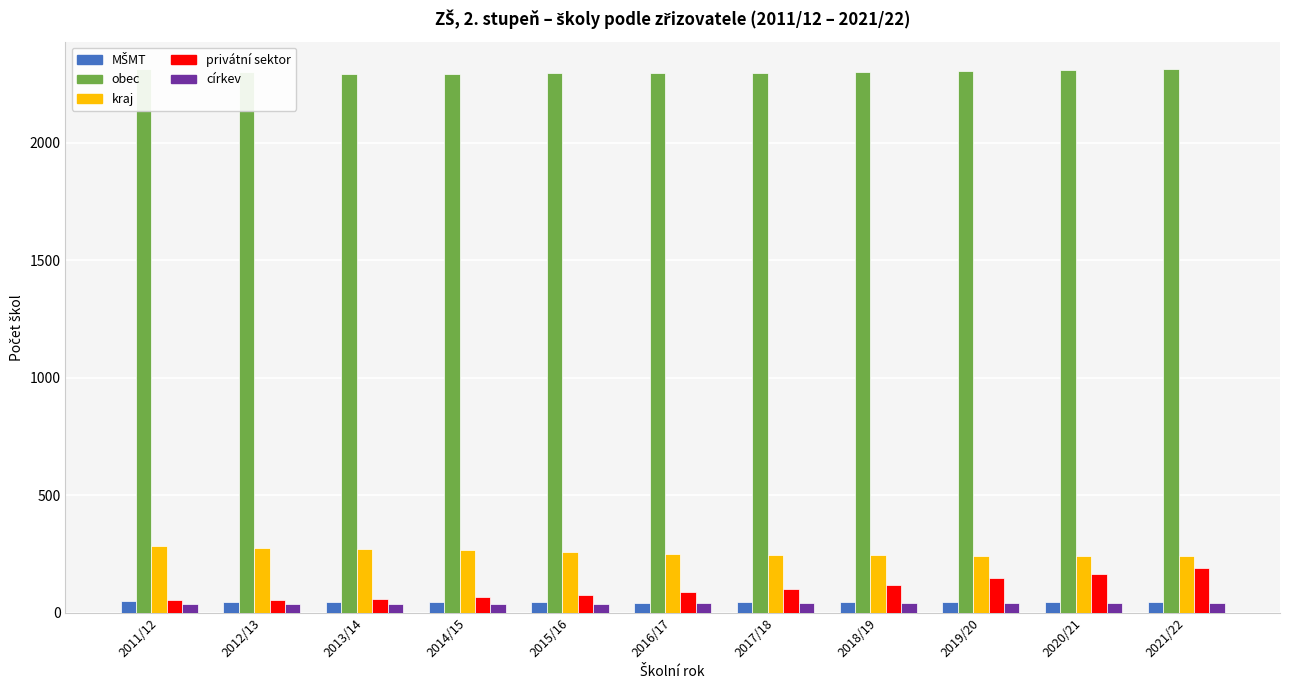

Which category has the lowest value in the církev series?

2011/12